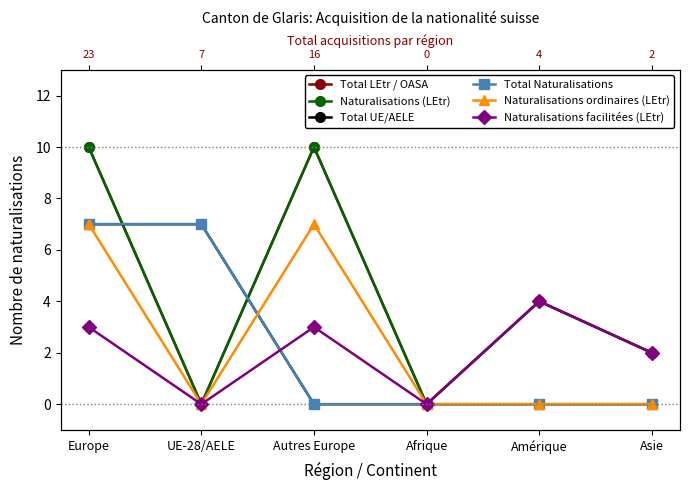

What is the label of the 6th point from the left?

Asie